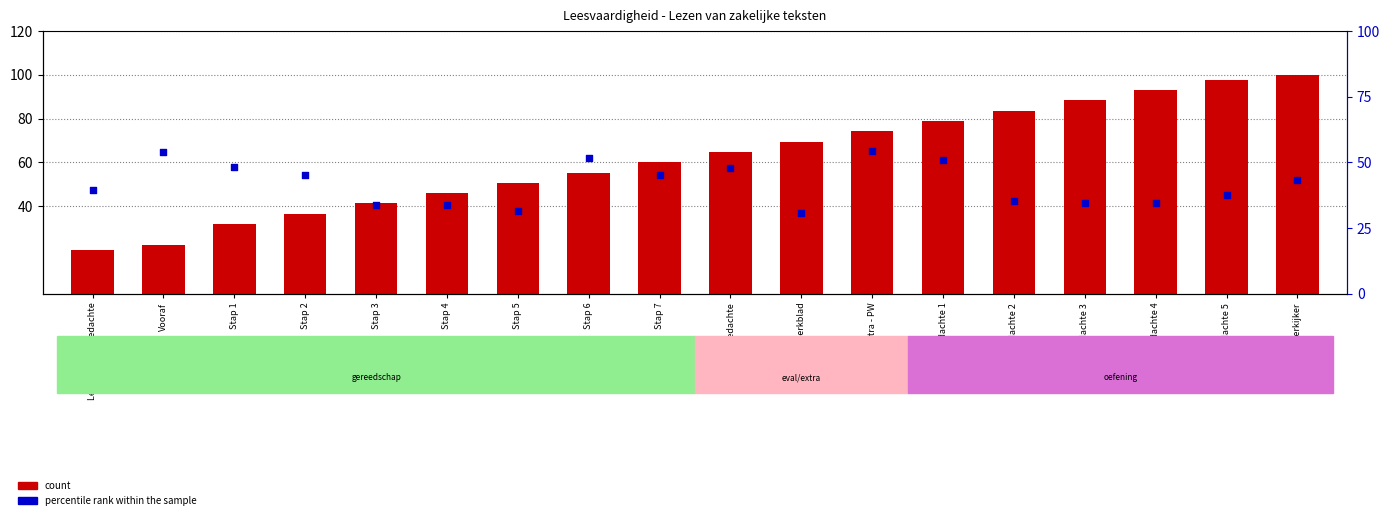

Which series contains the lowest Y value?

count